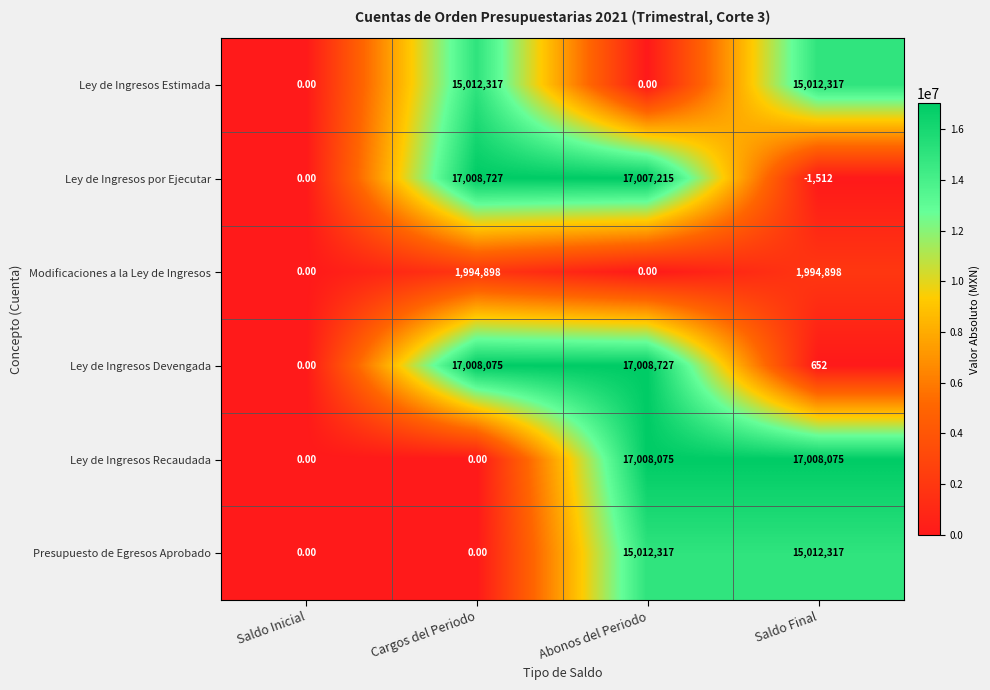

Where is Ley de Ingresos Devengada nearest to the value 8504363?

Saldo Final